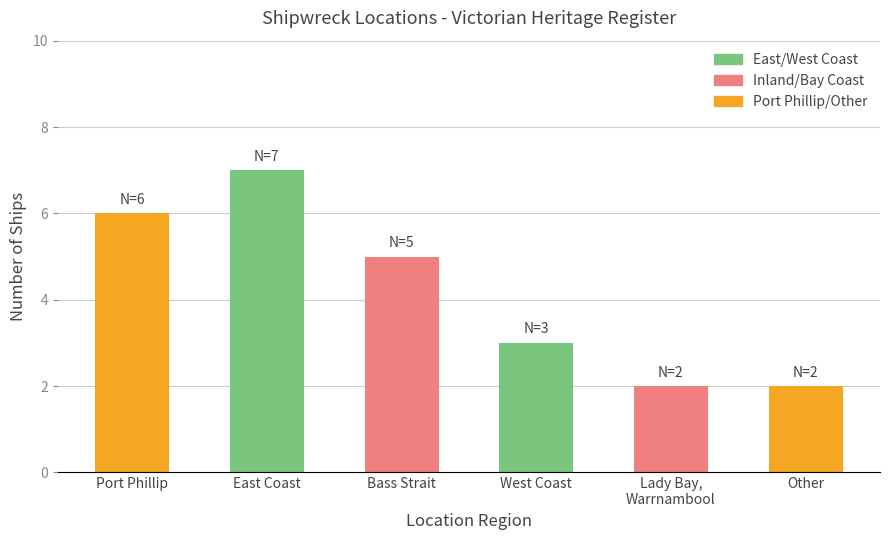

Approximately how many times larger is the value at Port Phillip compared to East Coast?

0.9